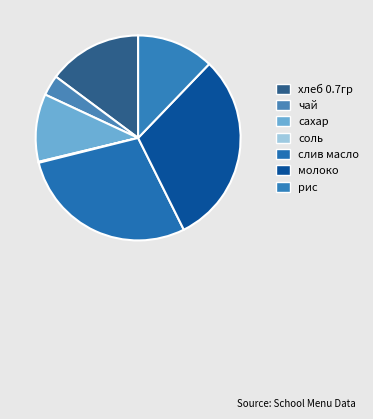

Is there any slice that represents more than half of the pie?

No